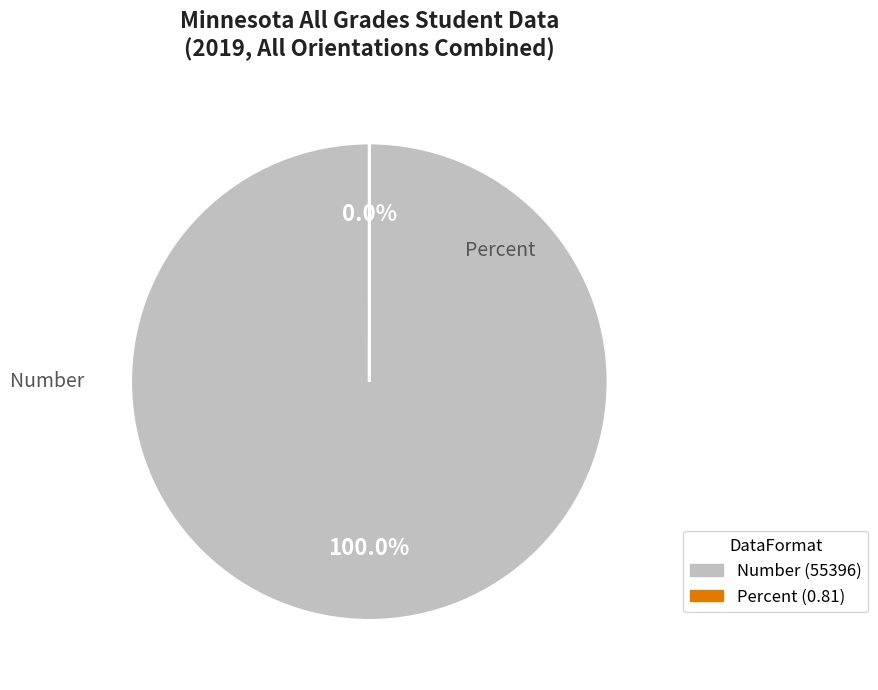

How many slices are in this pie chart?

2